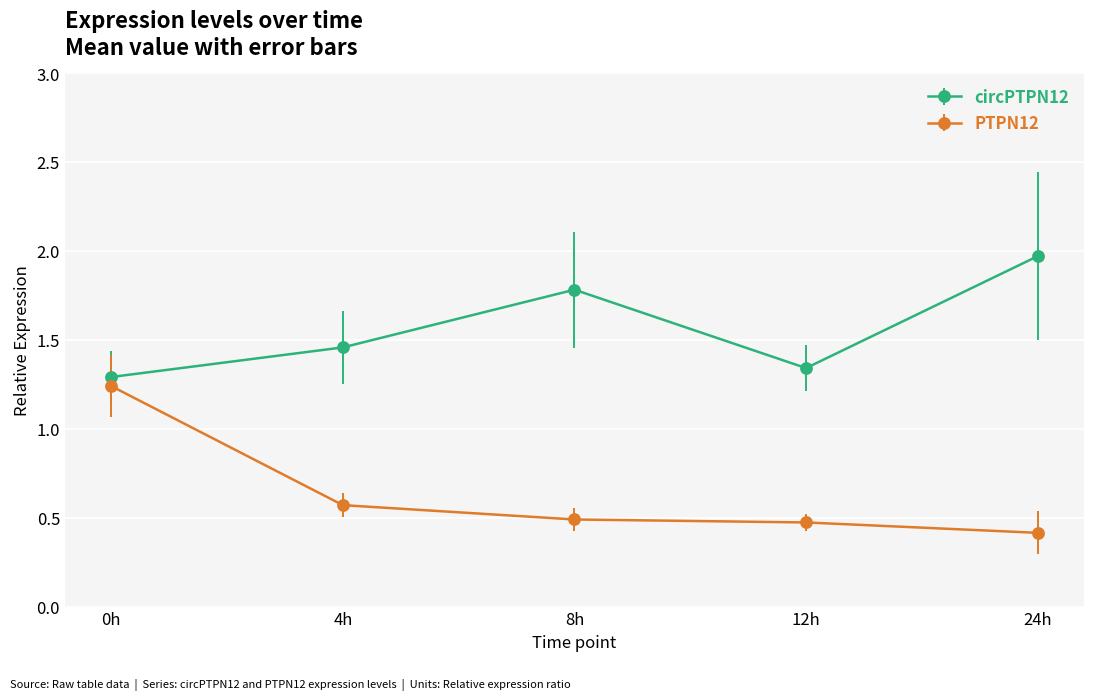

Which series has the widest spread of values?

PTPN12